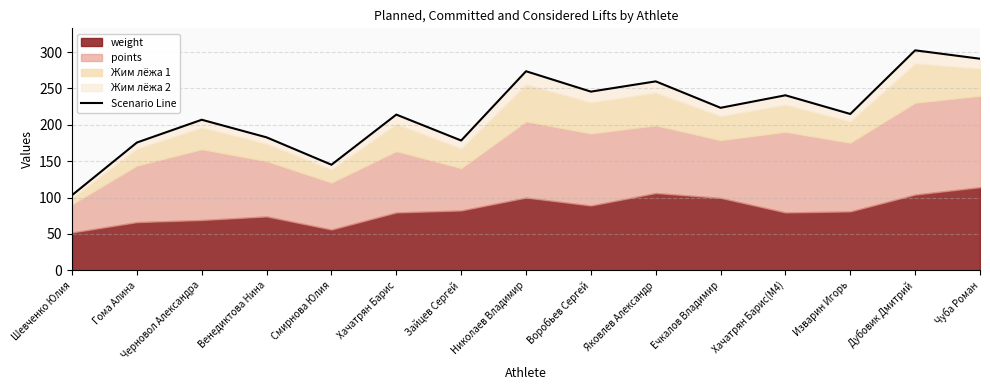

What is the difference between the values at Хачатрян Барис(M4) and Ечкалов Владимир?

17.2